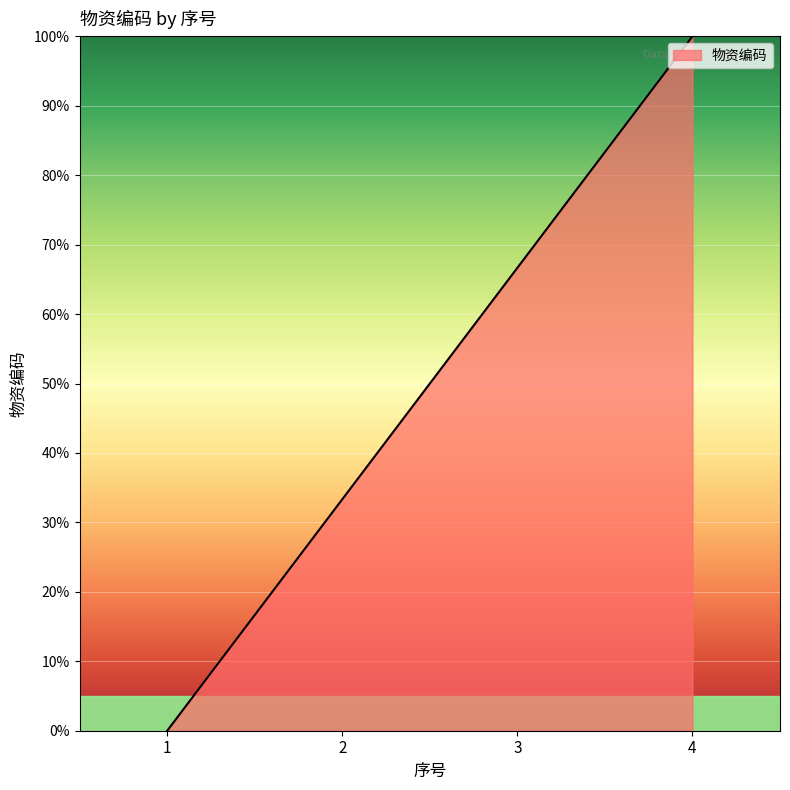

Read the value at 2.

33.3